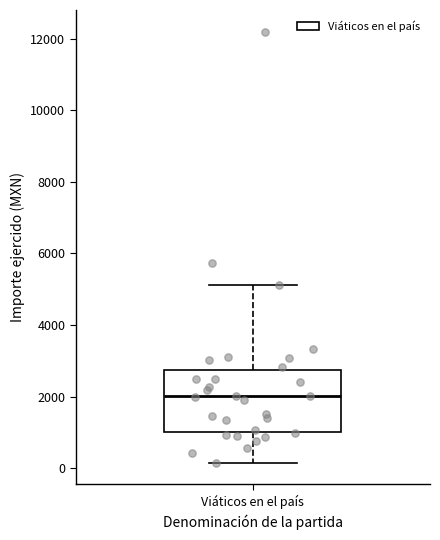

Where is the upper edge of the box for Viáticos en el país on the y-axis? The values are not printed on the chart, so give them approximately, as read against the axis.

2800